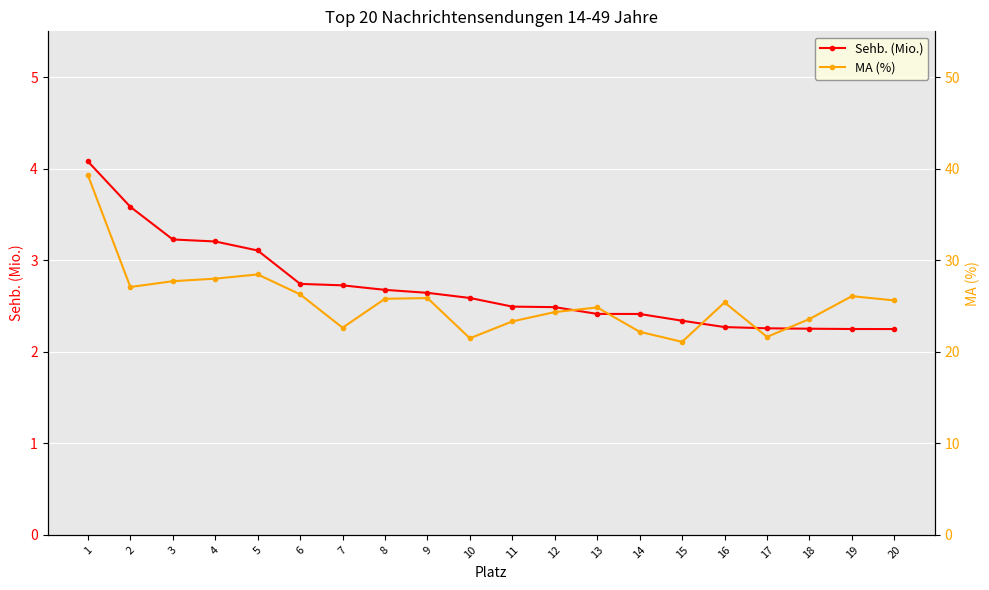

What is the maximum value shown in the chart?

39.3